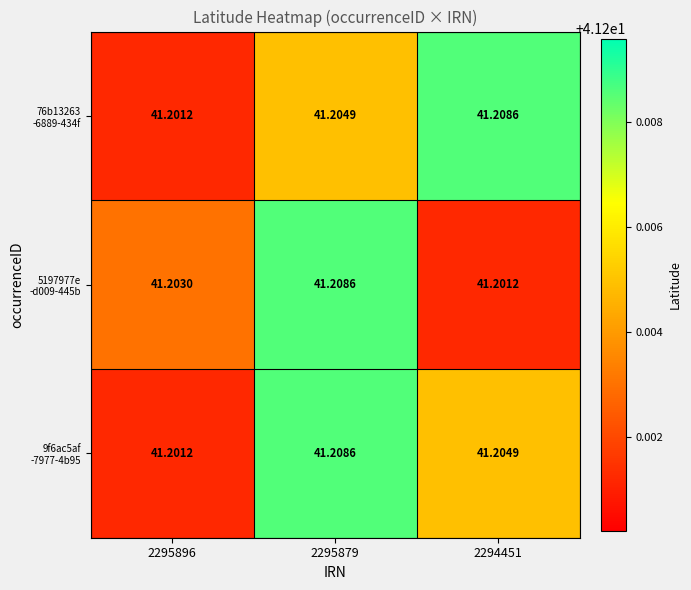

At how many categories does at least one series exceed 41?

3